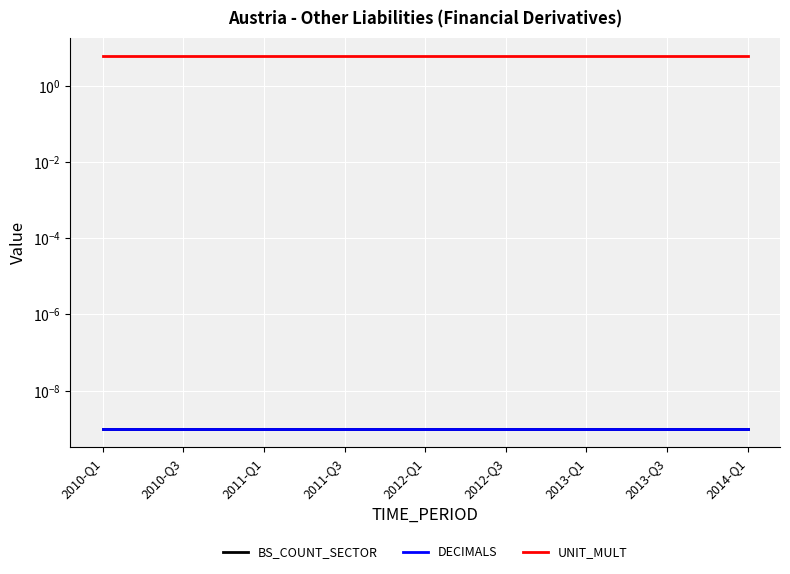

True or false: BS_COUNT_SECTOR and DECIMALS cross at least once.

False